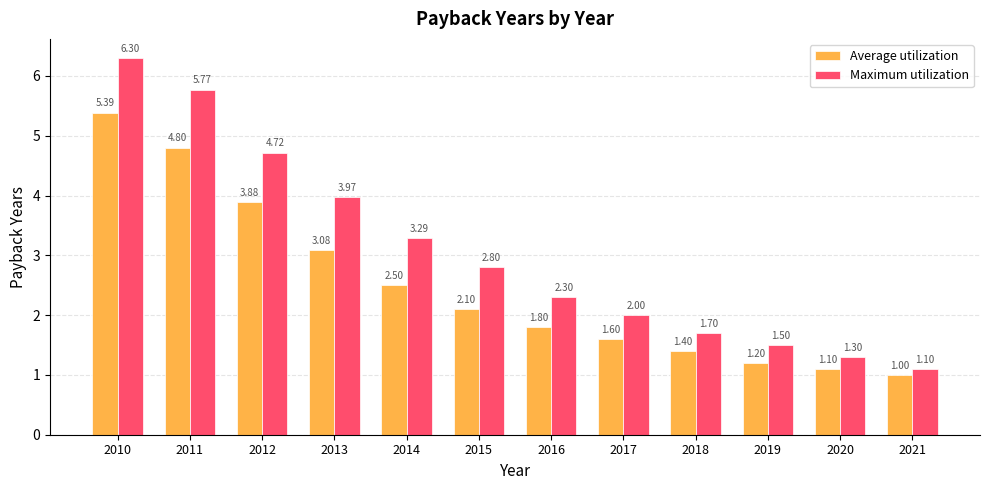

How many values in the Maximum utilization series are below 2?

4